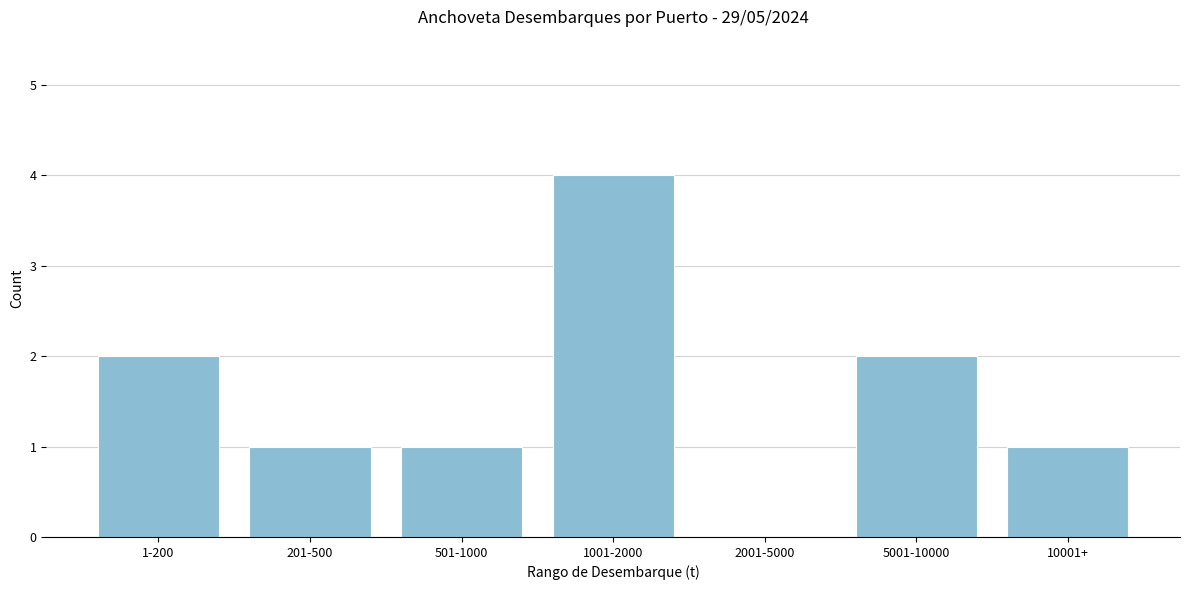

Reading left to right, list all the values displayed in this chart.

1-200=2	201-500=1	501-1000=1	1001-2000=4	2001-5000=0	5001-10000=2	10001+=1